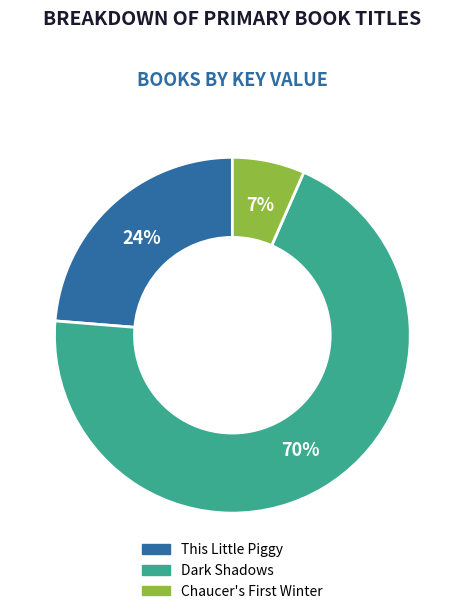

Combined, do Dark Shadows and This Little Piggy account for over 50%?

Yes